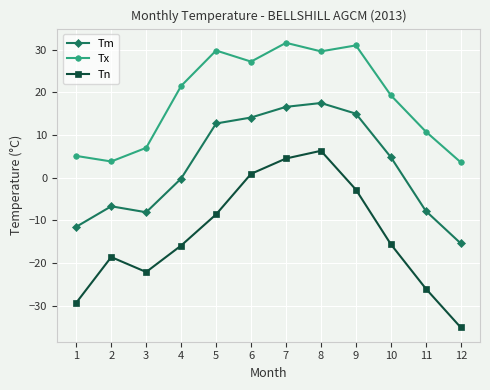

List the series in order of their overall mean, lowest first.

Tn, Tm, Tx